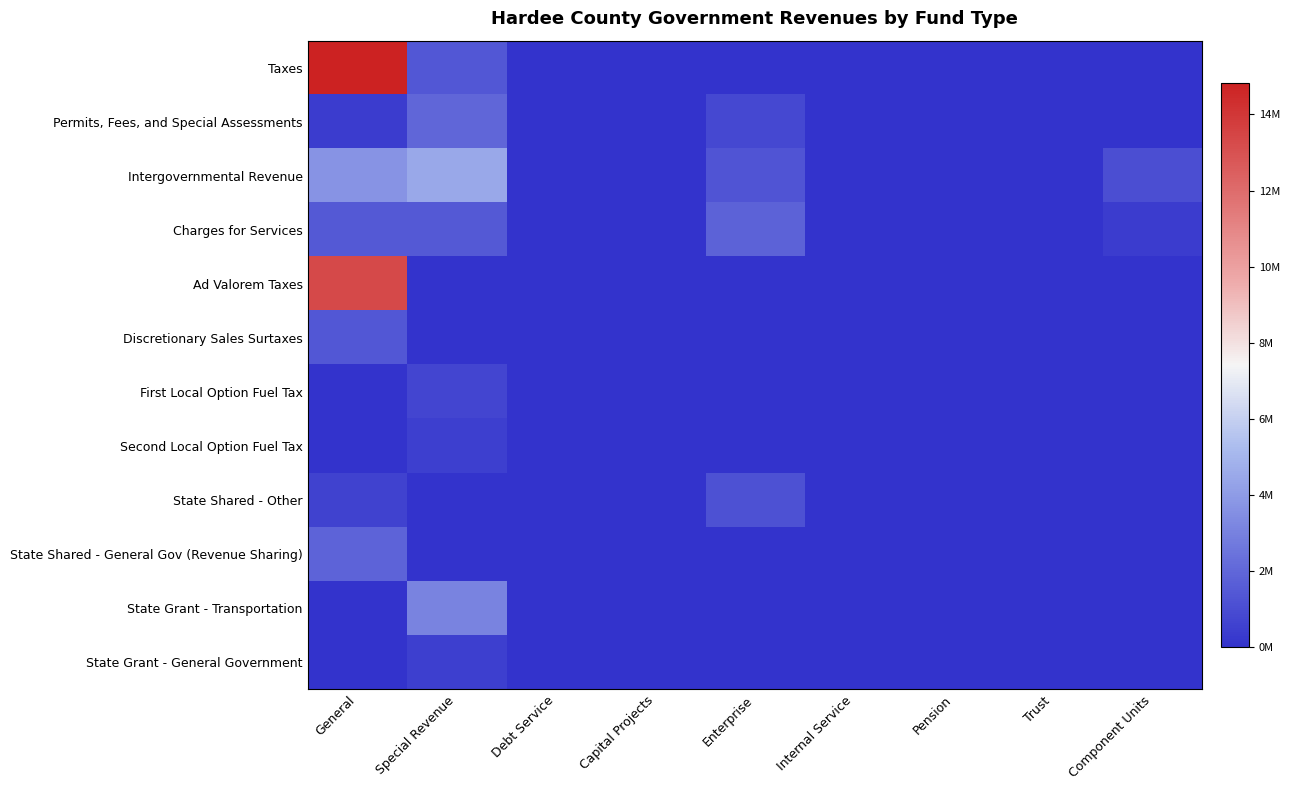

Reading left to right, what are all the values shown in this chart?

Taxes: General=14833059	Special Revenue=1404670	Debt Service=0	Capital Projects=0	Enterprise=0	Internal Service=0	Pension=0	Trust=0	Component Units=0
Permits, Fees, and Special Assessments: General=394644	Special Revenue=2002956	Debt Service=0	Capital Projects=0	Enterprise=868619	Internal Service=0	Pension=0	Trust=0	Component Units=0
Intergovernmental Revenue: General=3670470	Special Revenue=4507342	Debt Service=0	Capital Projects=0	Enterprise=1298504	Internal Service=0	Pension=0	Trust=0	Component Units=1043936
Charges for Services: General=1473068	Special Revenue=1478588	Debt Service=0	Capital Projects=0	Enterprise=1813314	Internal Service=0	Pension=0	Trust=0	Component Units=372680
Ad Valorem Taxes: General=13317784	Special Revenue=0	Debt Service=0	Capital Projects=0	Enterprise=0	Internal Service=0	Pension=0	Trust=0	Component Units=0
Discretionary Sales Surtaxes: General=1442146	Special Revenue=0	Debt Service=0	Capital Projects=0	Enterprise=0	Internal Service=0	Pension=0	Trust=0	Component Units=0
First Local Option Fuel Tax: General=0	Special Revenue=745564	Debt Service=0	Capital Projects=0	Enterprise=0	Internal Service=0	Pension=0	Trust=0	Component Units=0
Second Local Option Fuel Tax: General=0	Special Revenue=473013	Debt Service=0	Capital Projects=0	Enterprise=0	Internal Service=0	Pension=0	Trust=0	Component Units=0
State Shared - Other: General=583795	Special Revenue=0	Debt Service=0	Capital Projects=0	Enterprise=1191231	Internal Service=0	Pension=0	Trust=0	Component Units=0
State Shared - General Gov (Revenue Sharing): General=1898544	Special Revenue=0	Debt Service=0	Capital Projects=0	Enterprise=0	Internal Service=0	Pension=0	Trust=0	Component Units=0
State Grant - Transportation: General=0	Special Revenue=3115095	Debt Service=0	Capital Projects=0	Enterprise=0	Internal Service=0	Pension=0	Trust=0	Component Units=0
State Grant - General Government: General=0	Special Revenue=506859	Debt Service=0	Capital Projects=0	Enterprise=0	Internal Service=0	Pension=0	Trust=0	Component Units=0